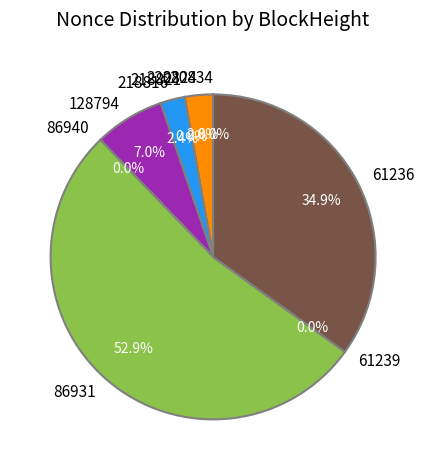

To the nearest percent, what is the difference between the largest and smallest slice percentages?

53%